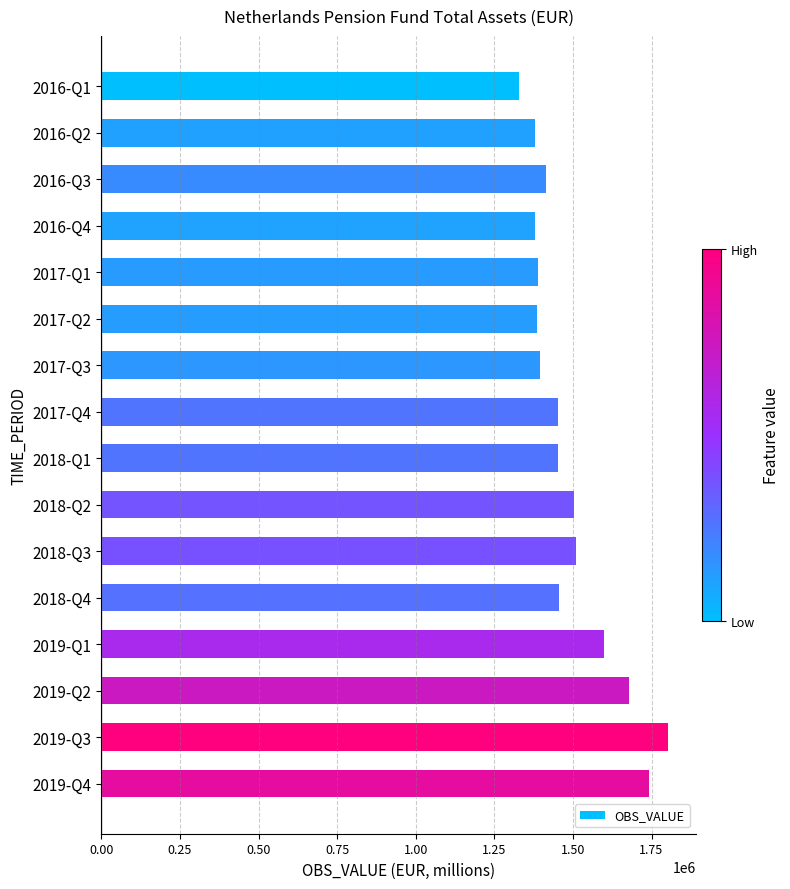

What is the minimum value shown in the chart?

1328764